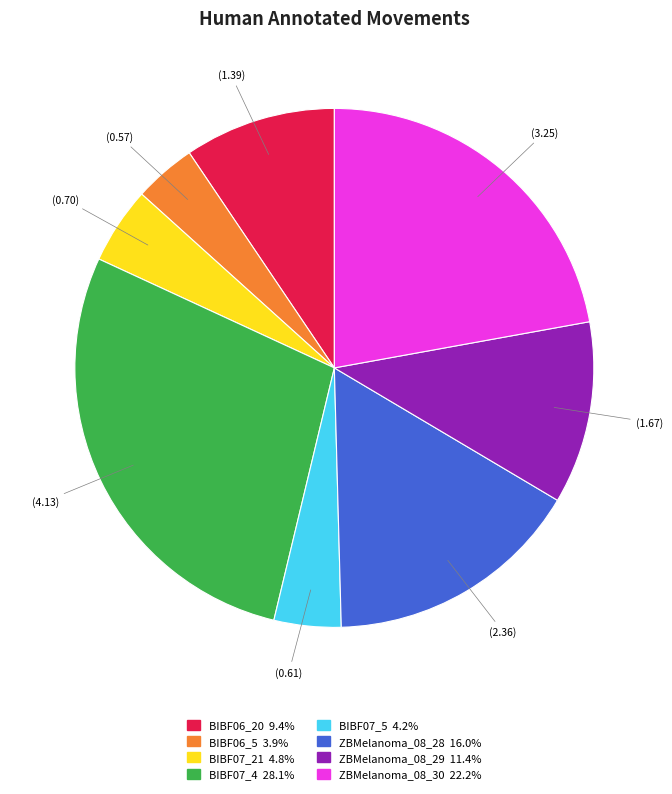

What is the ratio of the value at BIBF06_20 to the value at BIBF07_4?

0.3